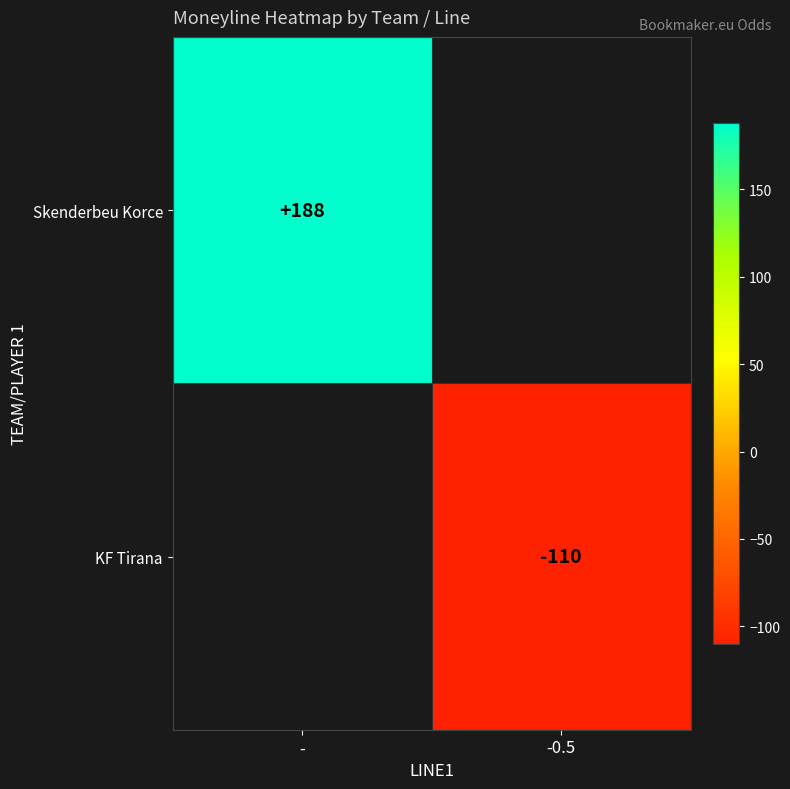

What is the greatest value displayed?

188.0